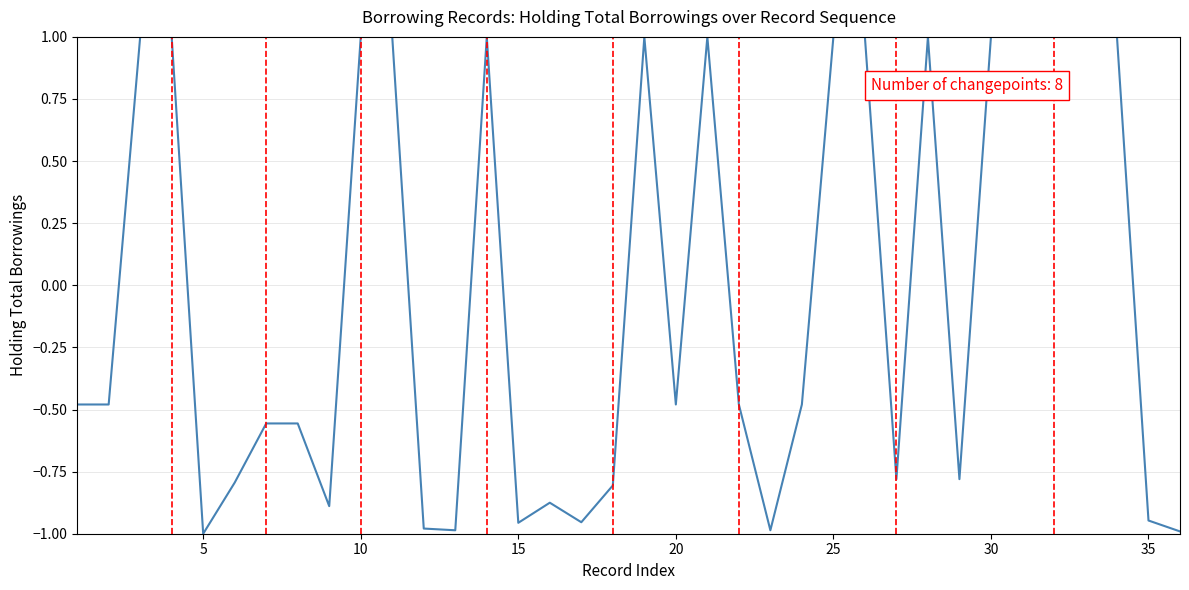

What is the greatest value displayed?

1.0